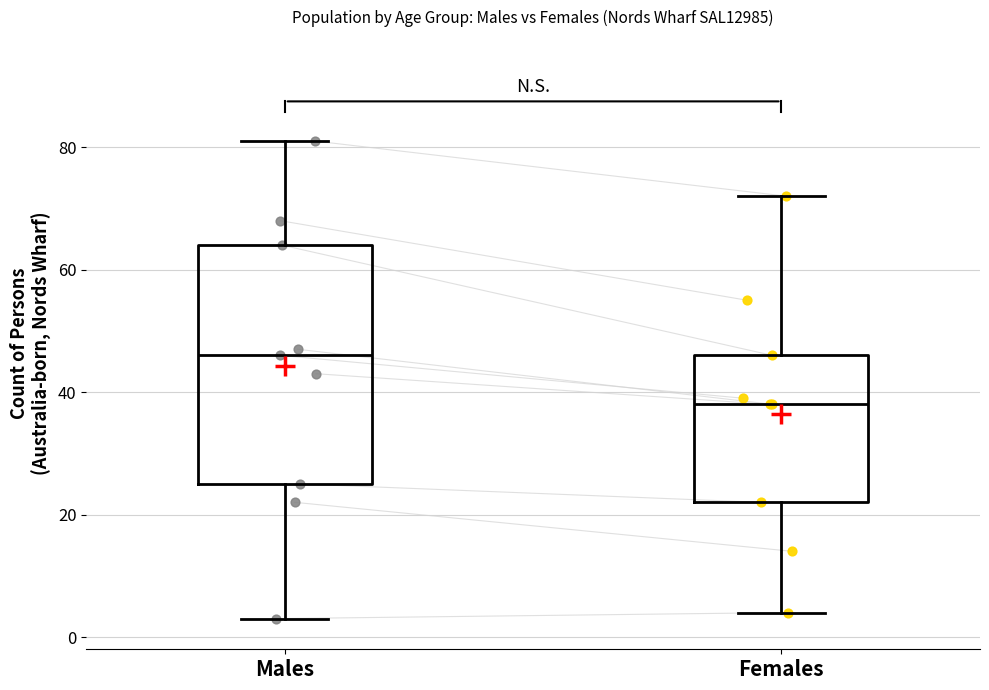

Which box is the tallest, from its lower edge to its upper edge?

Males